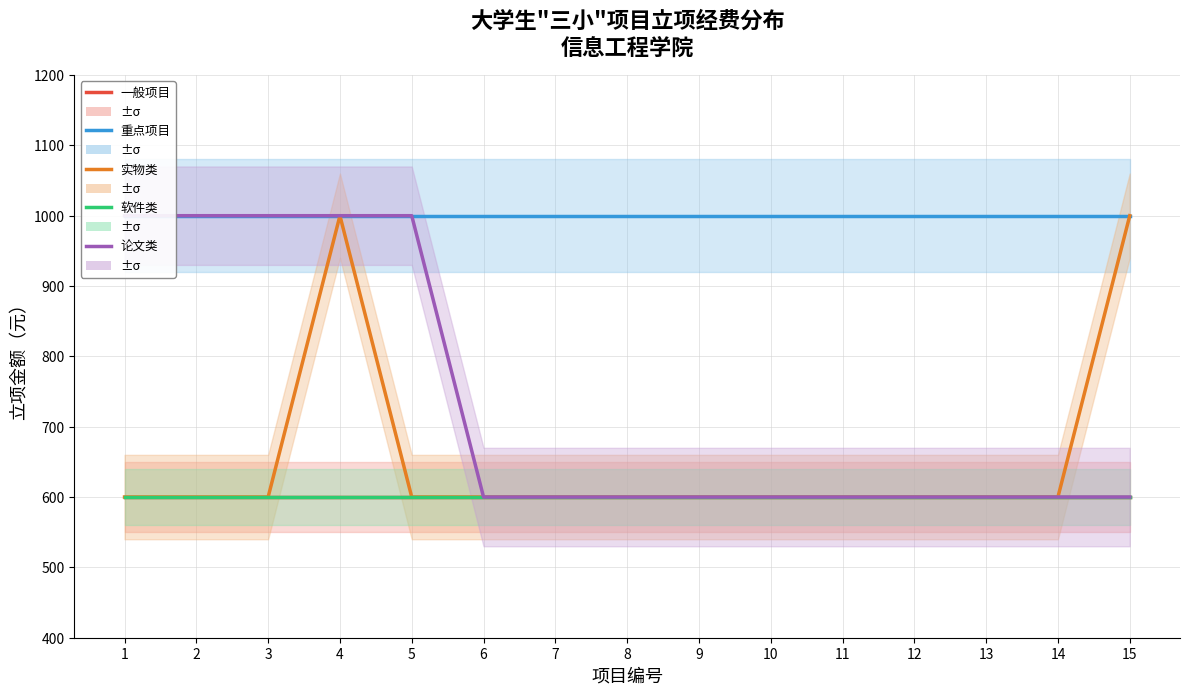

Which category has the highest value across all series?

1